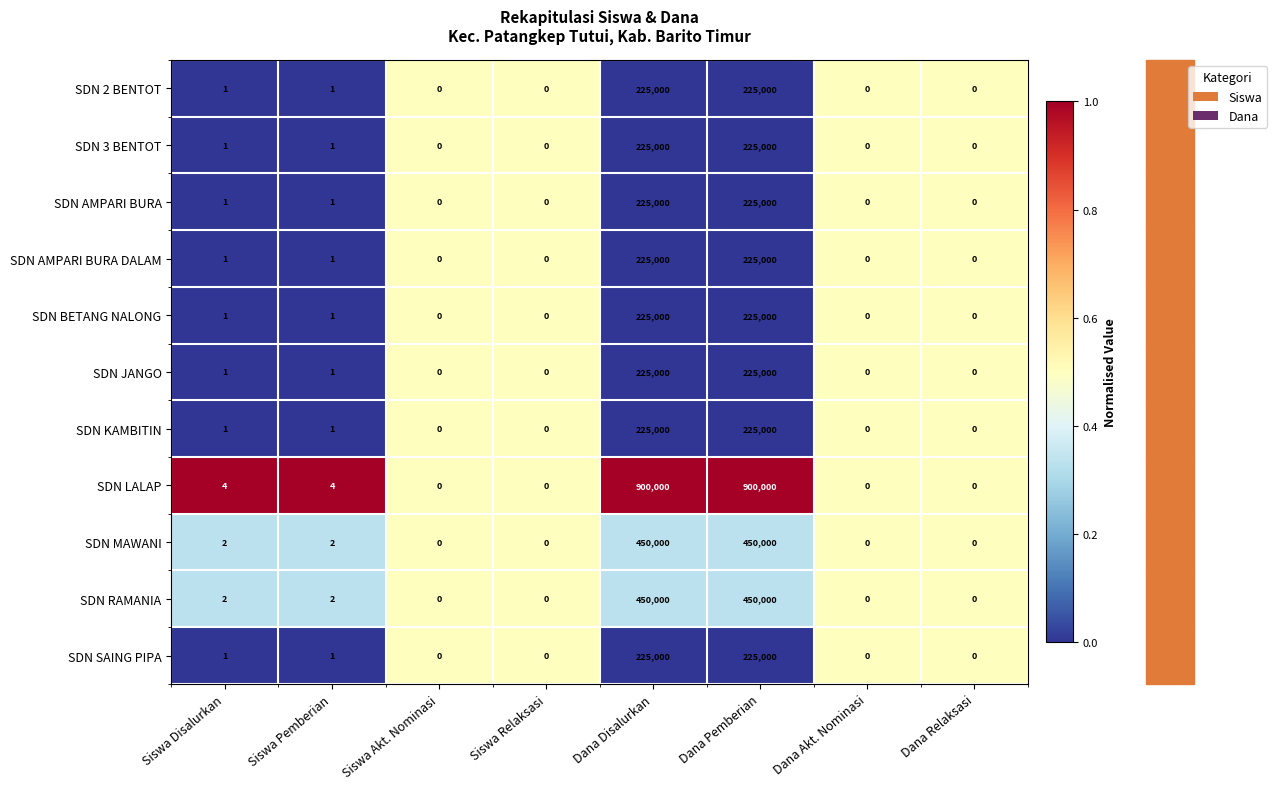

What is the difference between the highest and lowest values at Dana Disalurkan?

675000